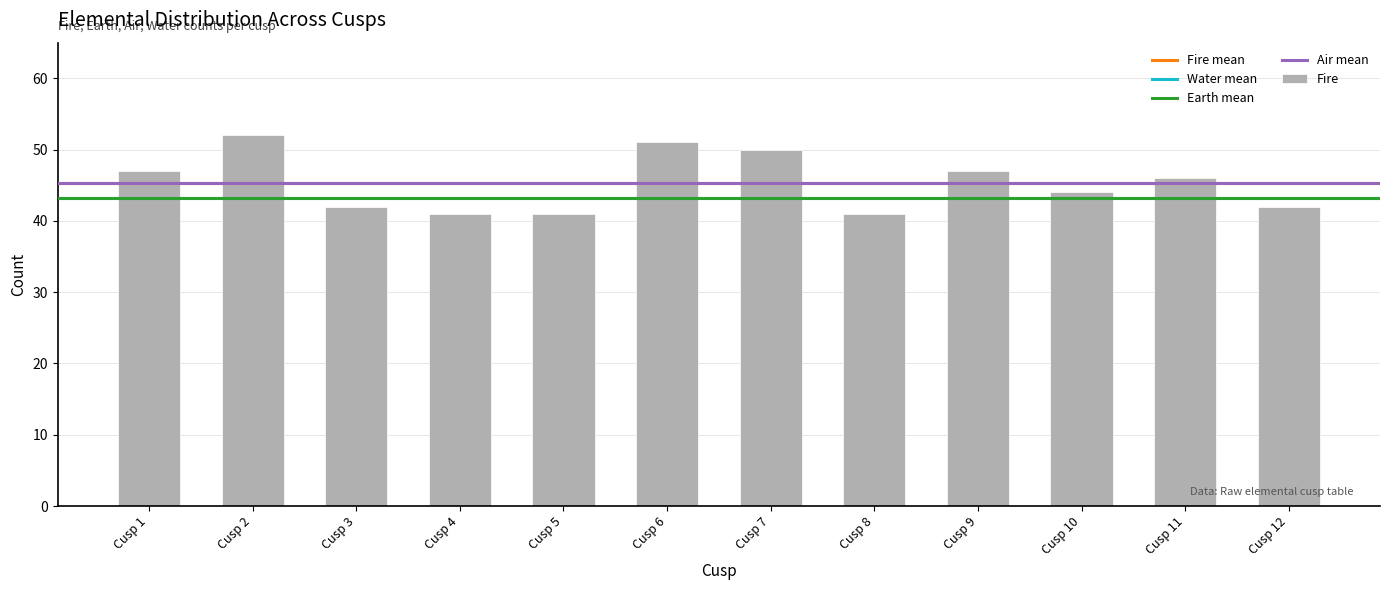

What is the difference between the second highest and minimum values?

10